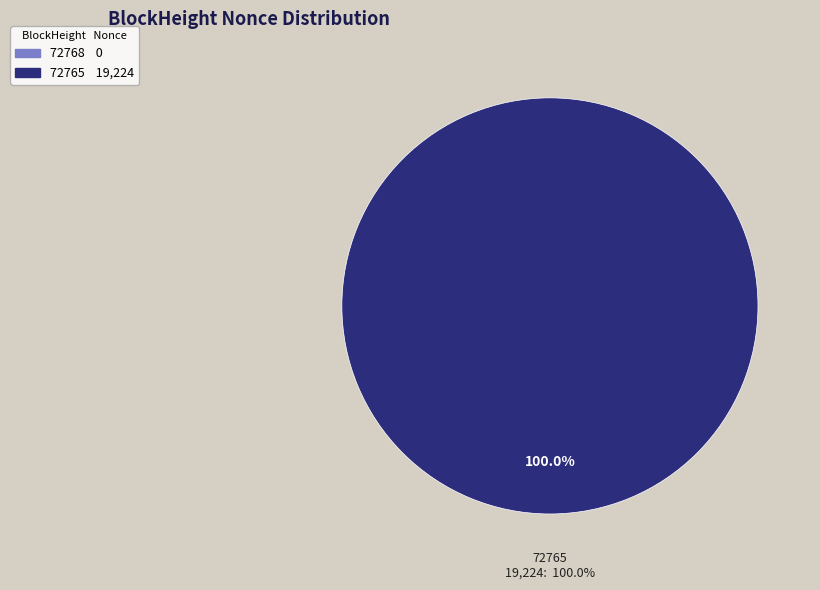

Combined, what portion of the pie is 72765 and 72768?

100.0%